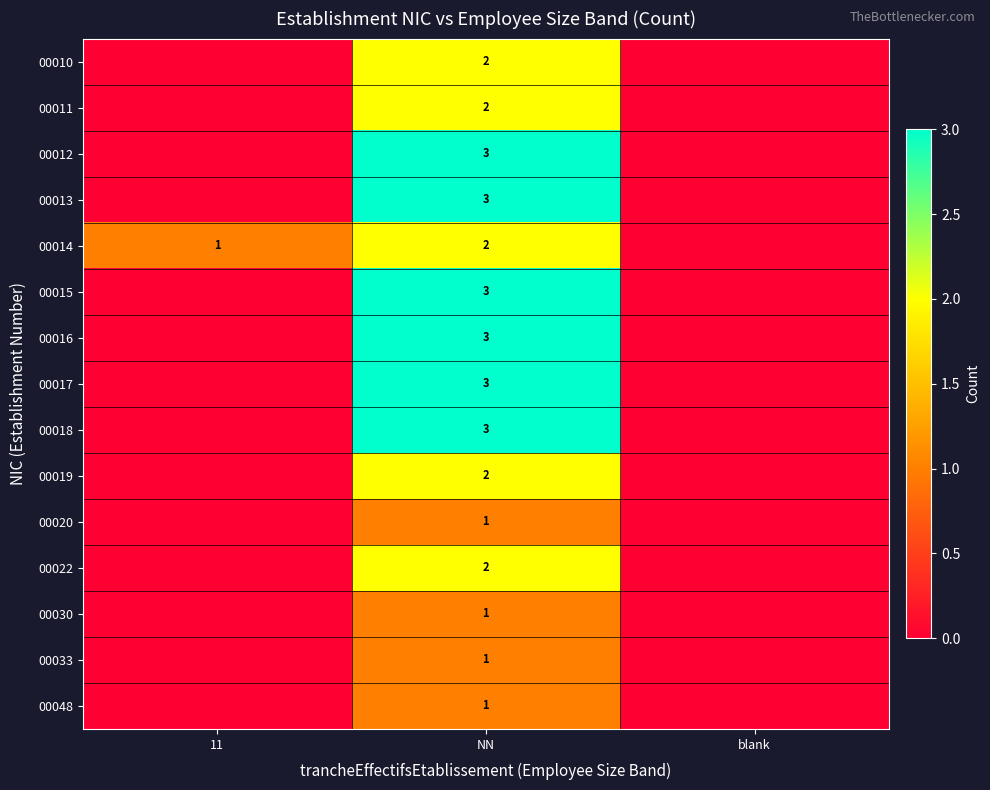

The value of 00014 at NN is 2. True or false?

True